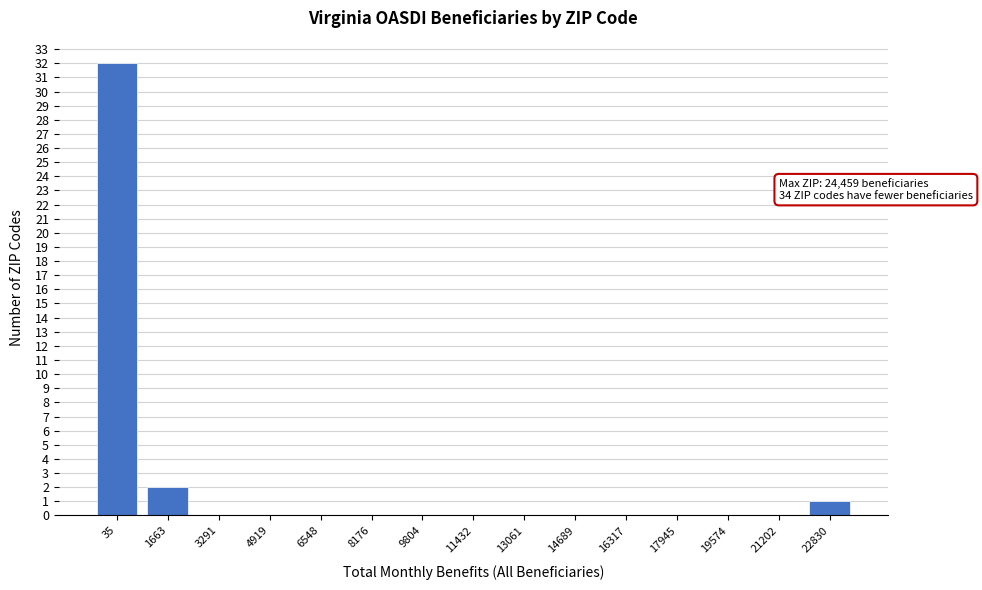

Reading right to left, what are all the values shown in this chart?

22830=1	21202=0	19574=0	17945=0	16317=0	14689=0	13061=0	11432=0	9804=0	8176=0	6548=0	4919=0	3291=0	1663=2	35=32